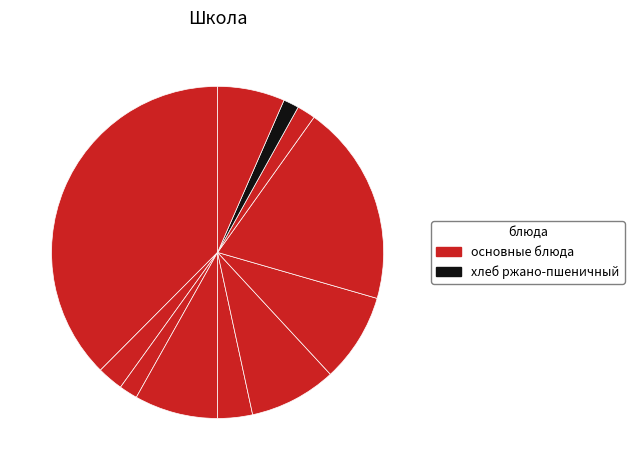

Count the number of slices in the pie.

11